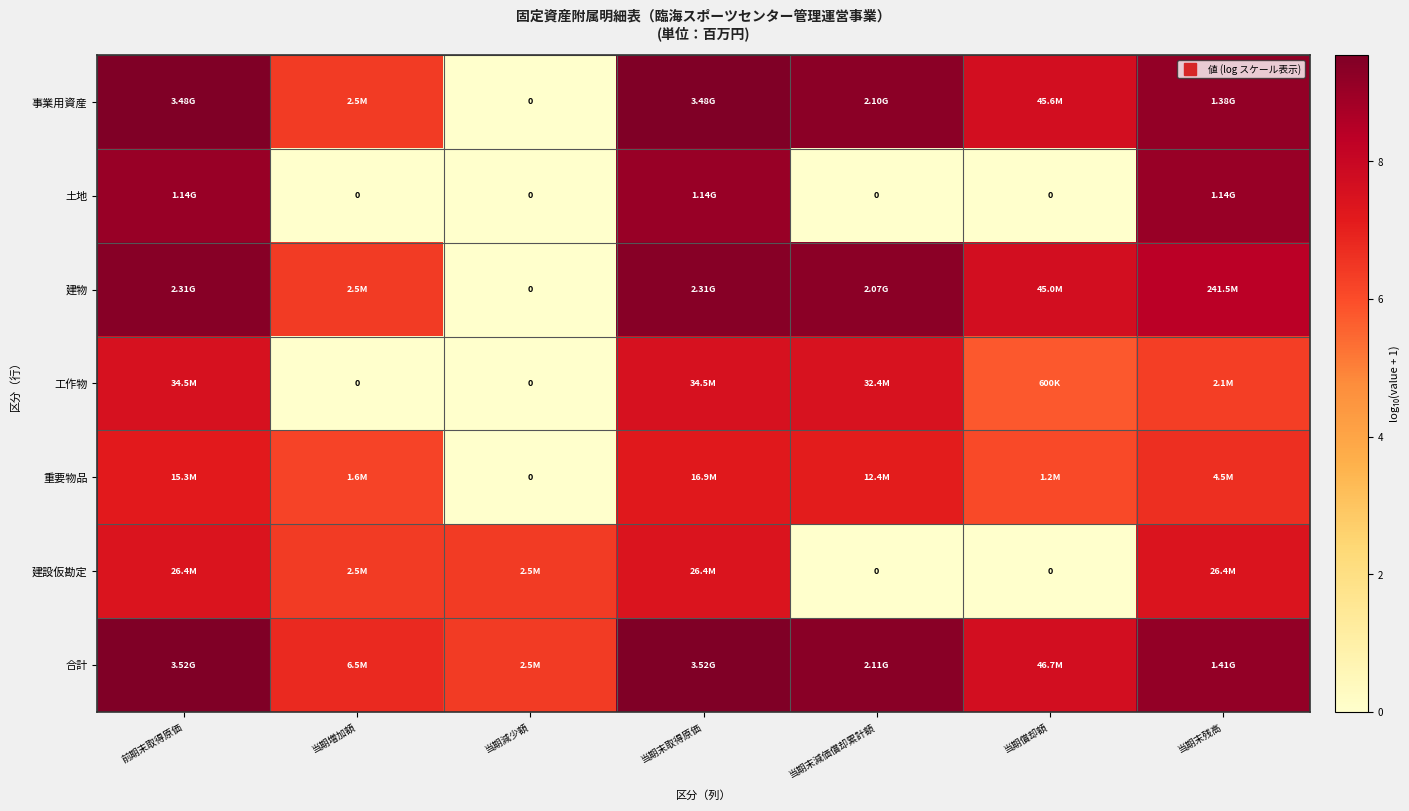

What is the average value of the 合計 series?

8.3